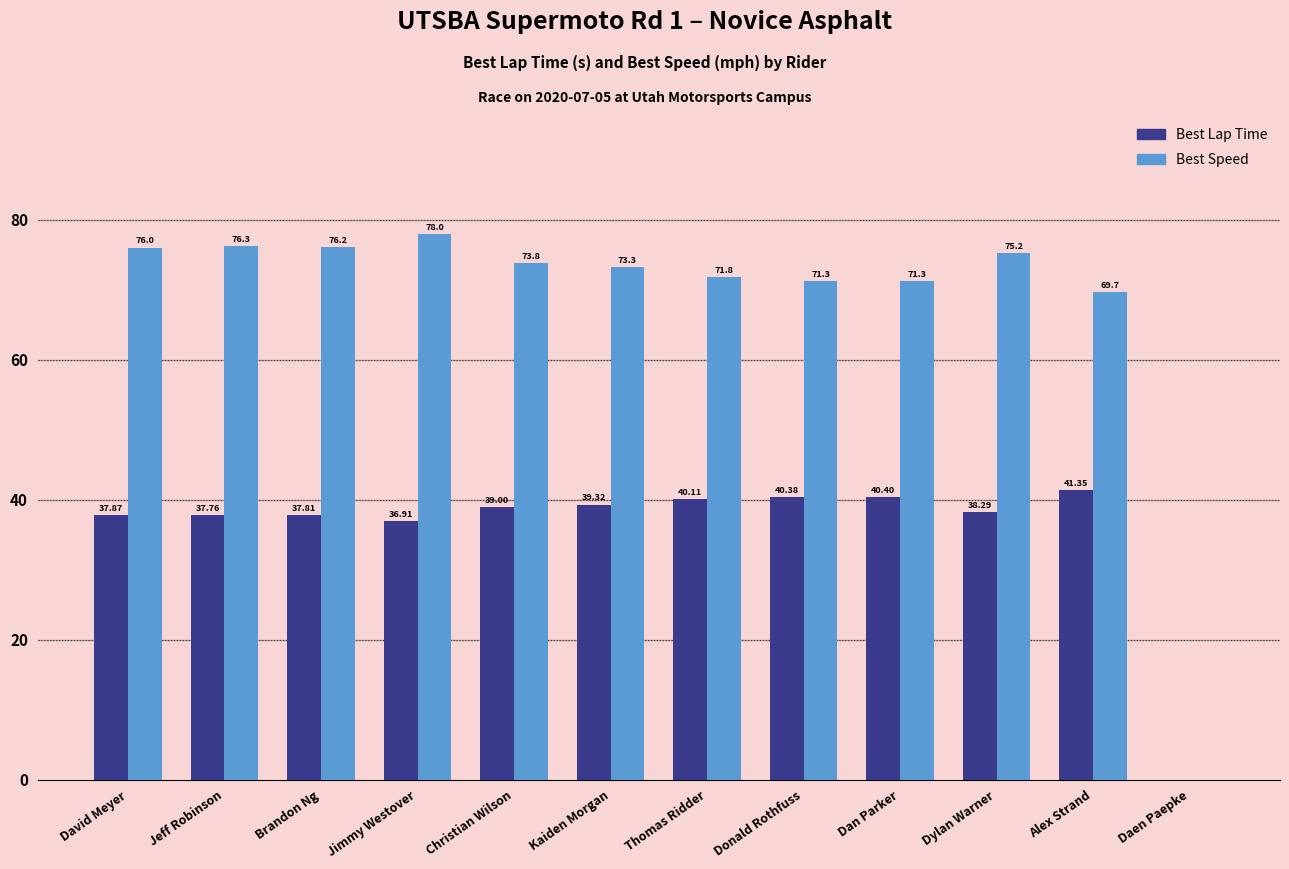

What is the difference between the Best Speed values at David Meyer and Alex Strand?

6.4